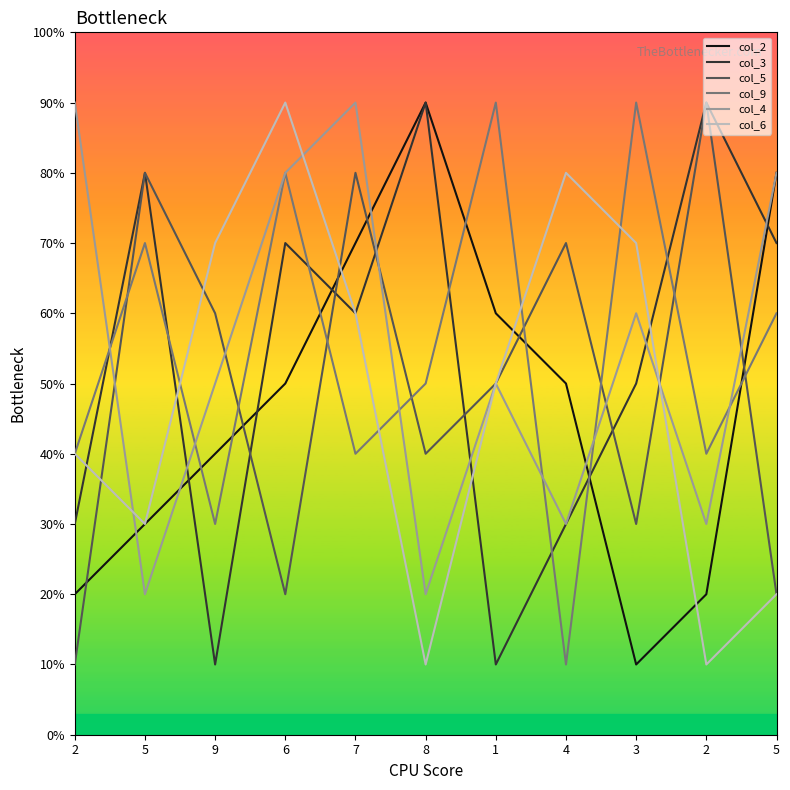

What is the sum of the col_9 values at 5 and 2?

10